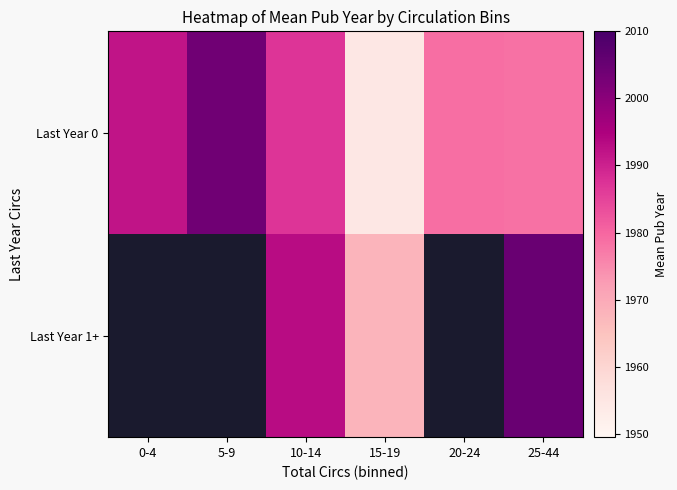

What is the average value of the Last Year 0 series?

1982.5